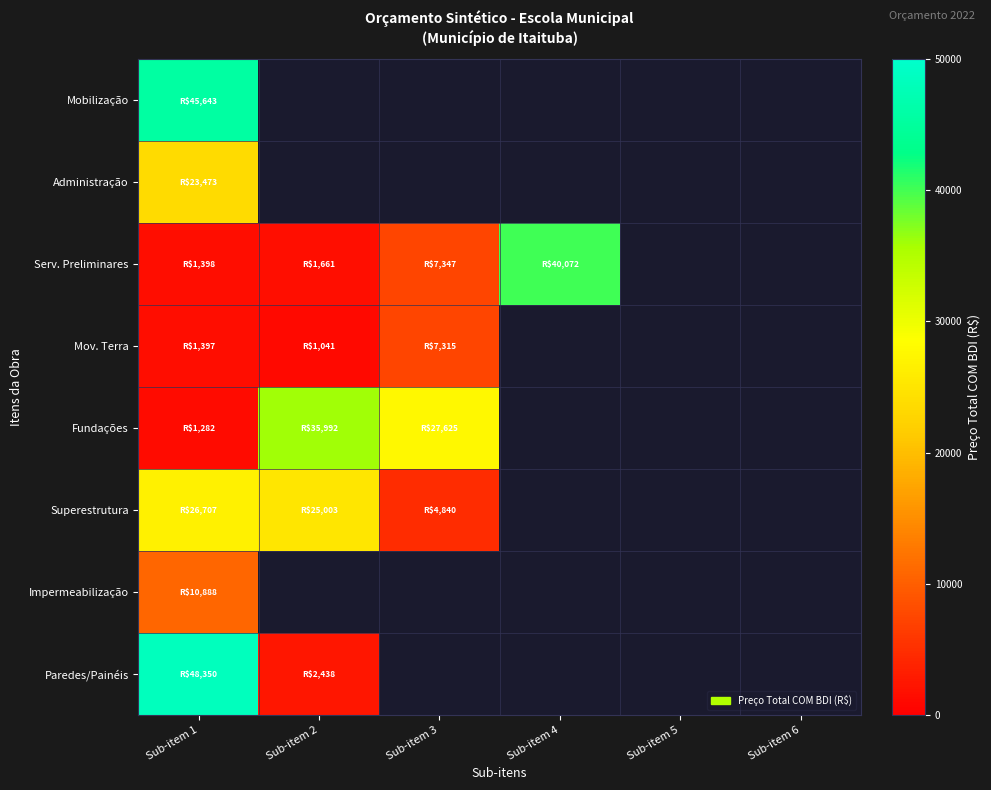

The Administração series shows 12592.2 at Sub-item 1. True or false?

False